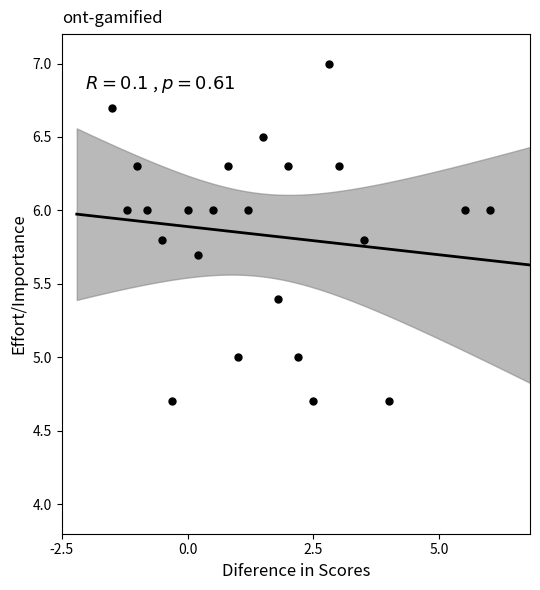

What is the range of X values (max minus min)?

7.5